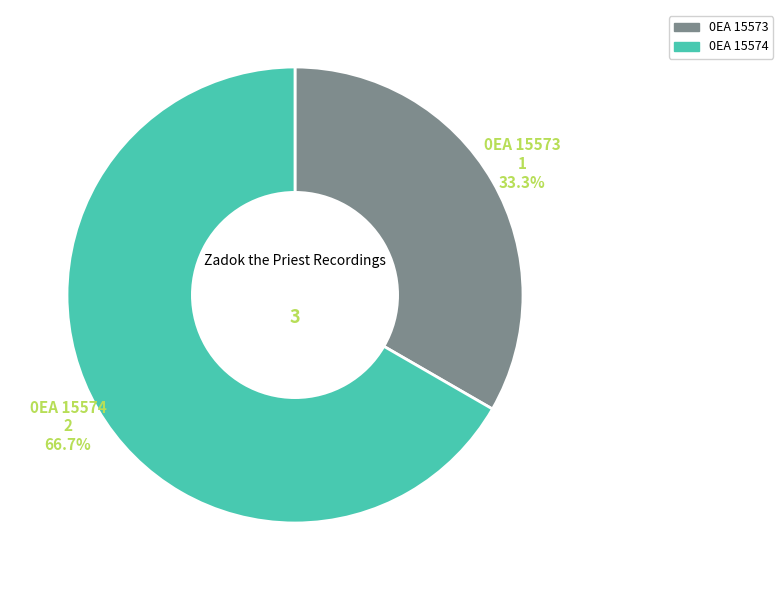

Which slice is the largest?

0EA 15574